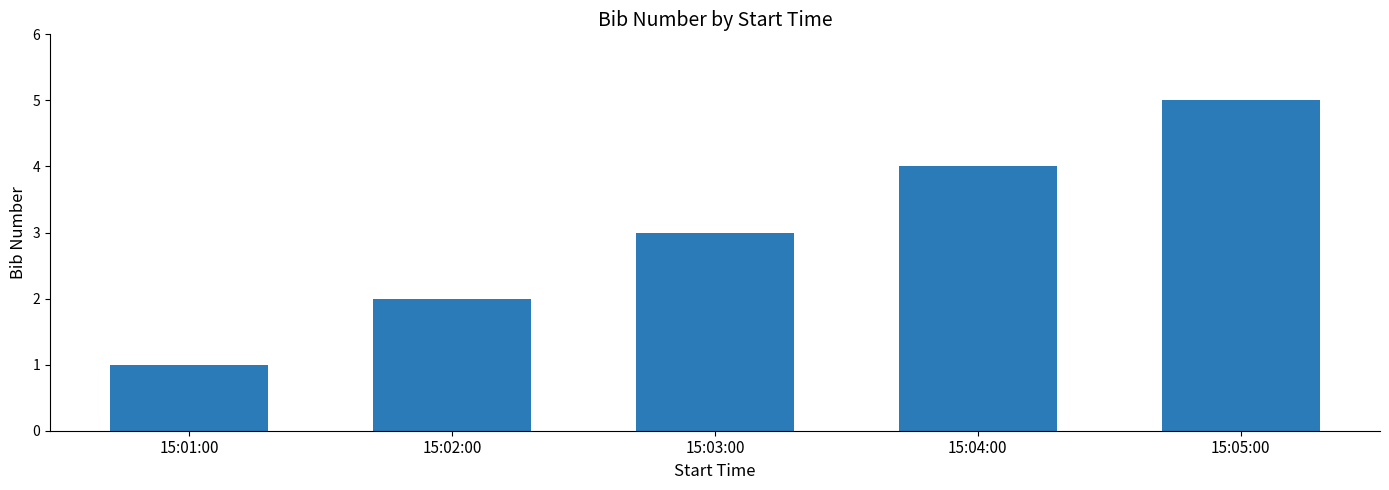

Reading left to right, list all the values displayed in this chart.

15:01:00=1	15:02:00=2	15:03:00=3	15:04:00=4	15:05:00=5